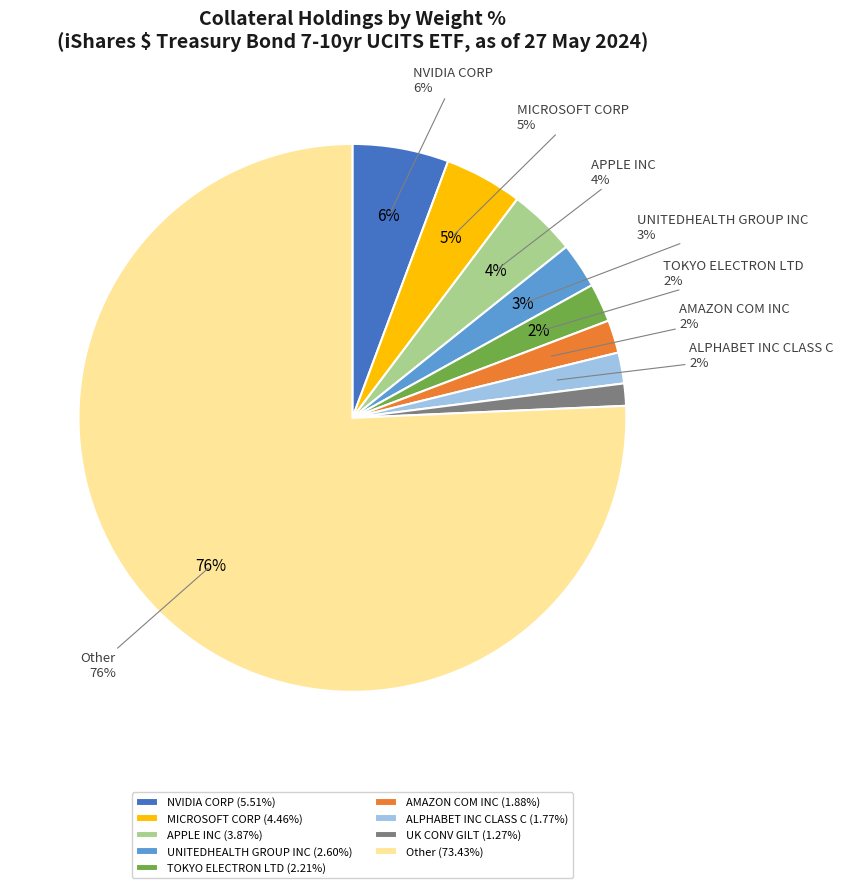

How many segments does this pie chart have?

9